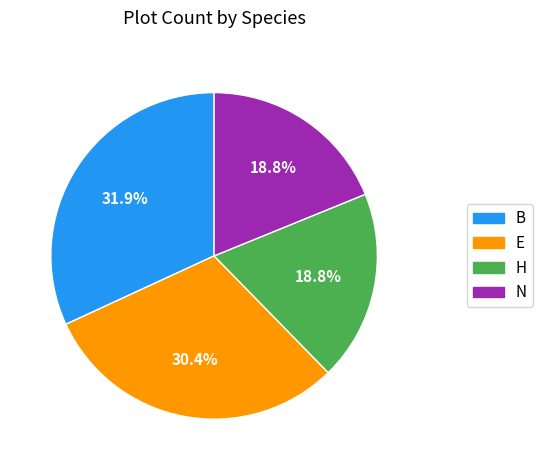

Which category has the biggest portion of the pie?

B